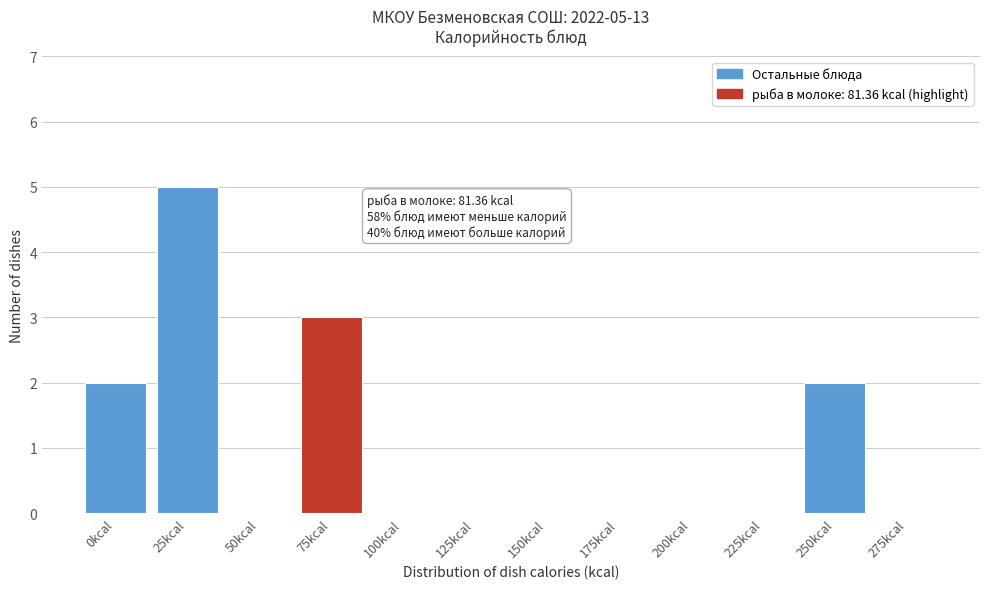

Reading left to right, transcribe all the data shown in this chart.

0kcal=2	25kcal=5	50kcal=0	75kcal=3	100kcal=0	125kcal=0	150kcal=0	175kcal=0	200kcal=0	225kcal=0	250kcal=2	275kcal=0